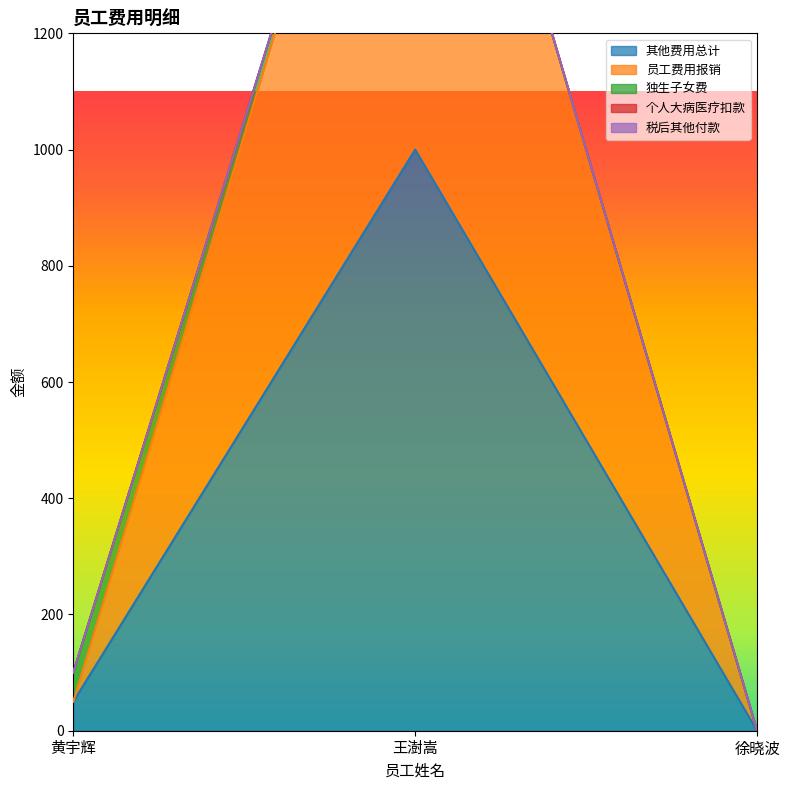

Reading left to right, transcribe all the data shown in this chart.

其他费用总计: 50	1000	0
员工费用报销: 0	1000	0
独生子女费: 50	0	0
个人大病医疗扣款: 0	0	0
税后其他付款: 0	0	0